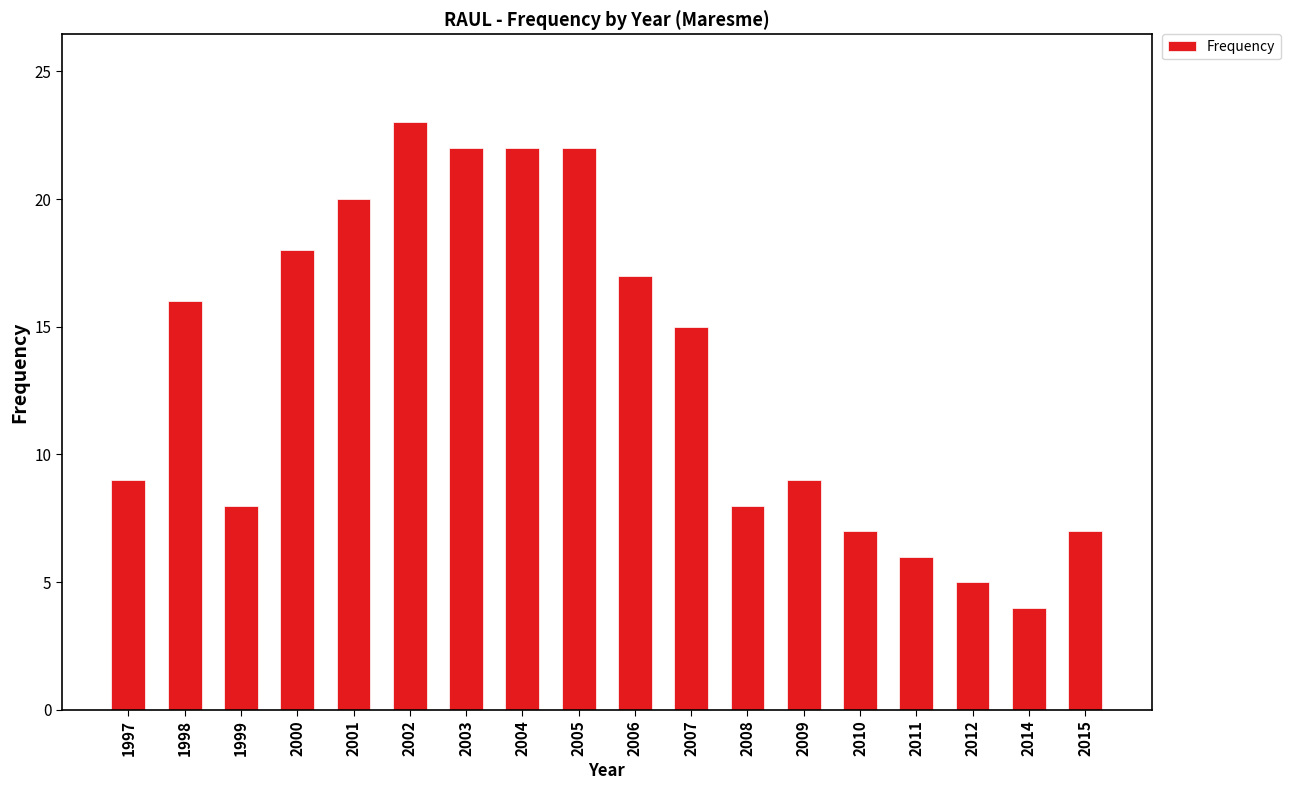

What is the ratio of the value at 1998 to the value at 2006?

0.9